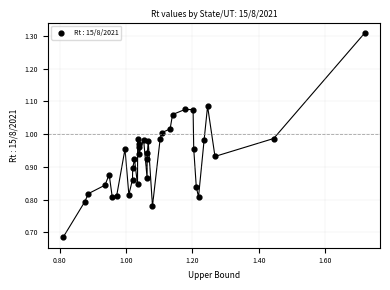

What is the range of Y values (max minus min)?

0.6